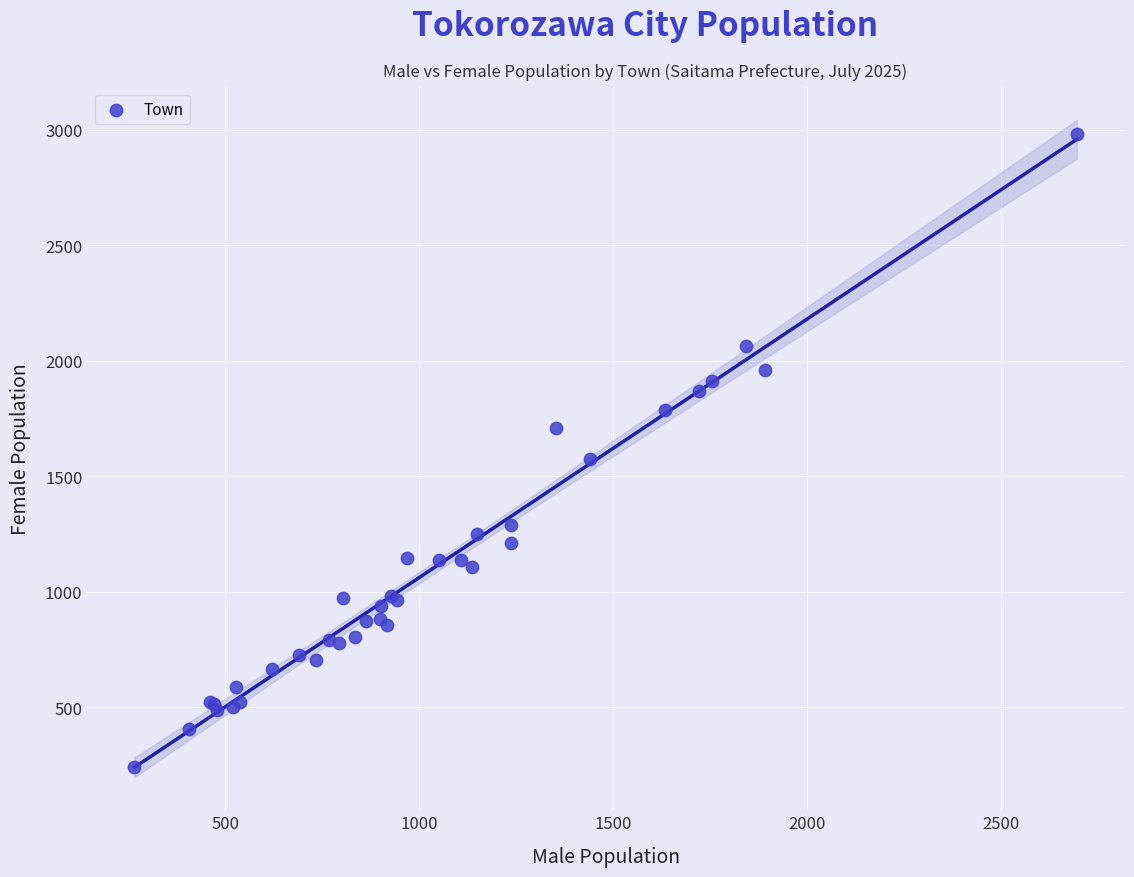

What Y value in the scatter plot is closest to 1611?

1576